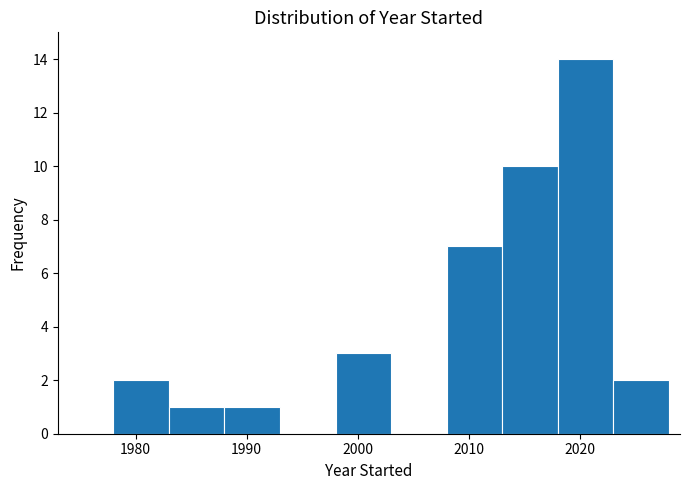

Reading left to right, list every bar in this chart as the range it spans on the x-axis followed by its height. The values are not printed on the chart, so give them approximately, as read against the axis.

1978 to 1983: 2
1983 to 1988: 1
1988 to 1993: 1
1993 to 1998: 0
1998 to 2003: 3
2003 to 2008: 0
2008 to 2013: 7
2013 to 2018: 10
2018 to 2023: 14
2023 to 2028: 2